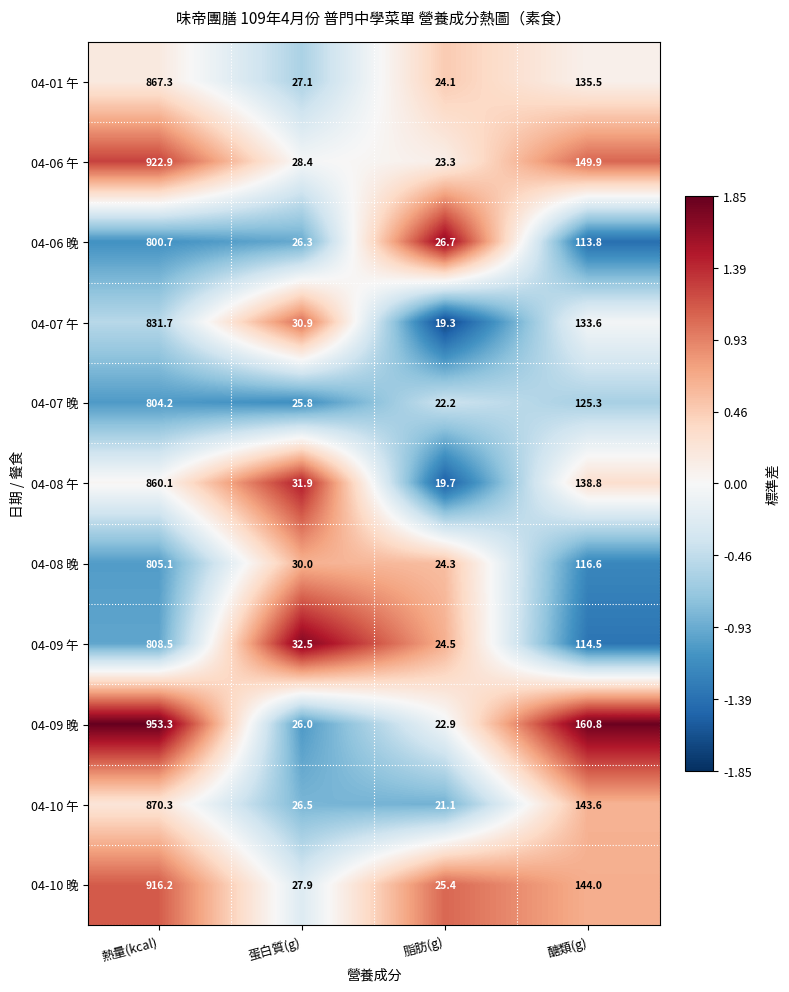

At which label does 04-06 午 first exceed 149?

熱量(kcal)